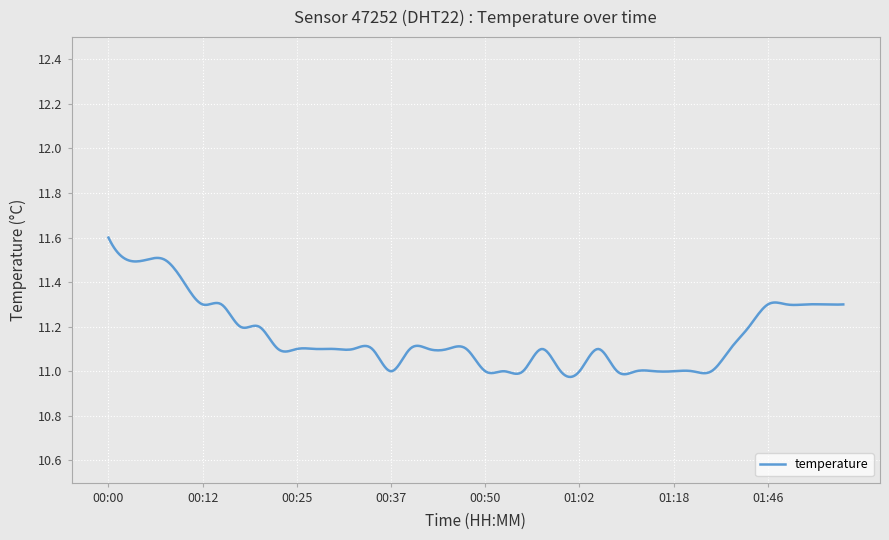

What is the difference between the maximum and minimum values?

0.6